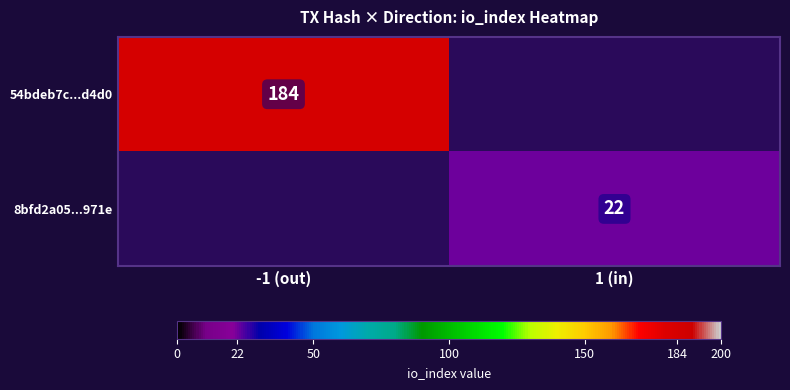

The 54bdeb7c...d4d0 series shows 184 at -1 (out). True or false?

True